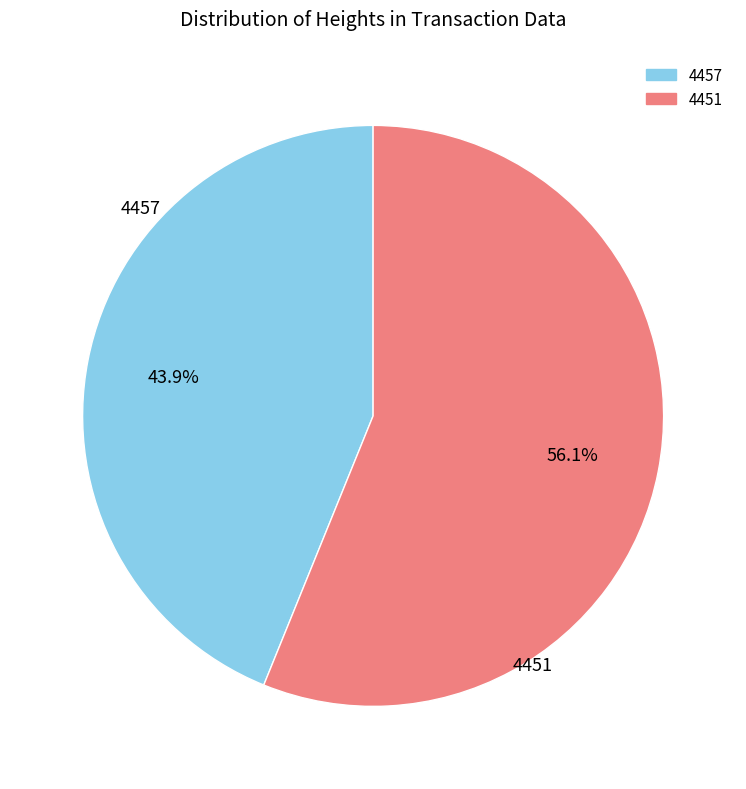

To the nearest percent, what is the difference between the 4457 and 4451 slice percentages?

12%